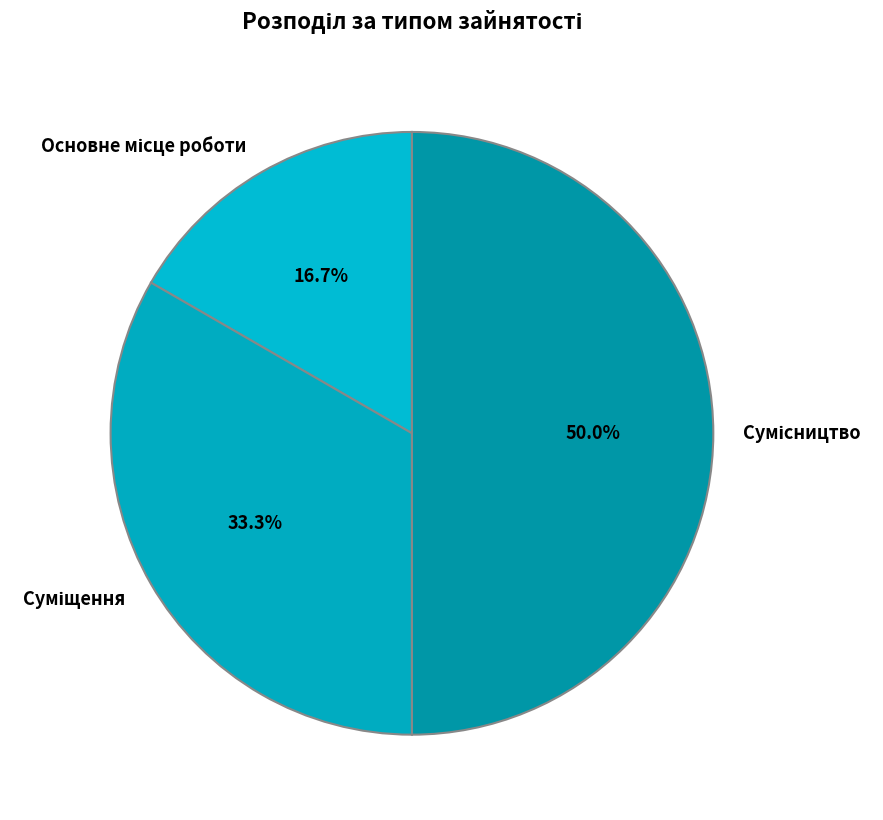

Count the number of slices in the pie.

3